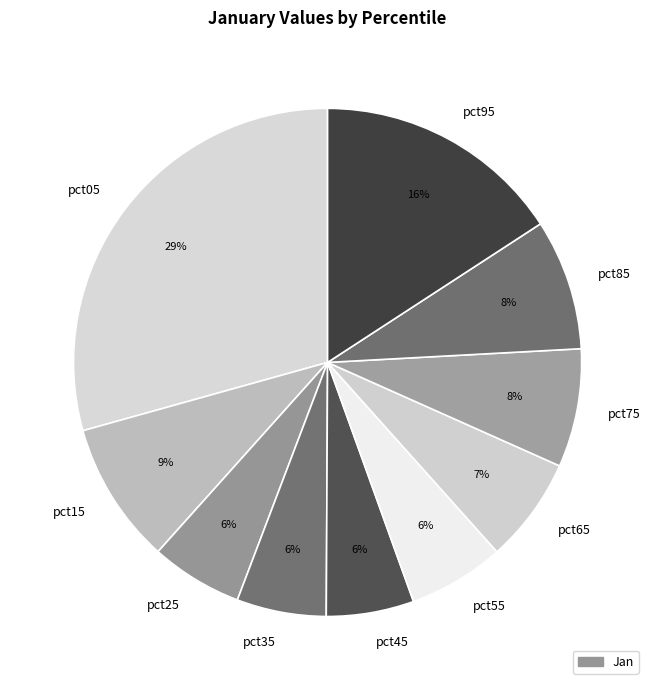

To the nearest percent, what is the combined percentage of pct15 and pct35?

15%